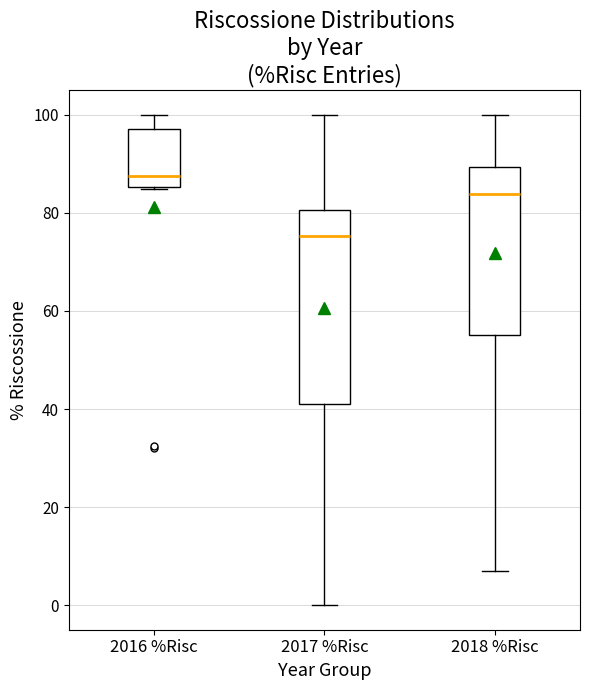

Which box is the tallest, from its lower edge to its upper edge?

2017 %Risc